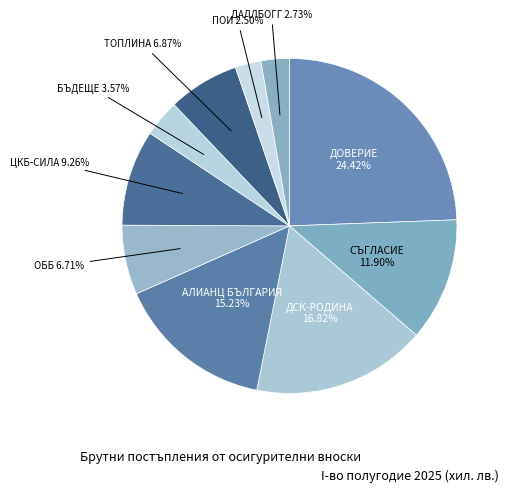

To the nearest percent, what is the difference between the largest and smallest slice percentages?

22%